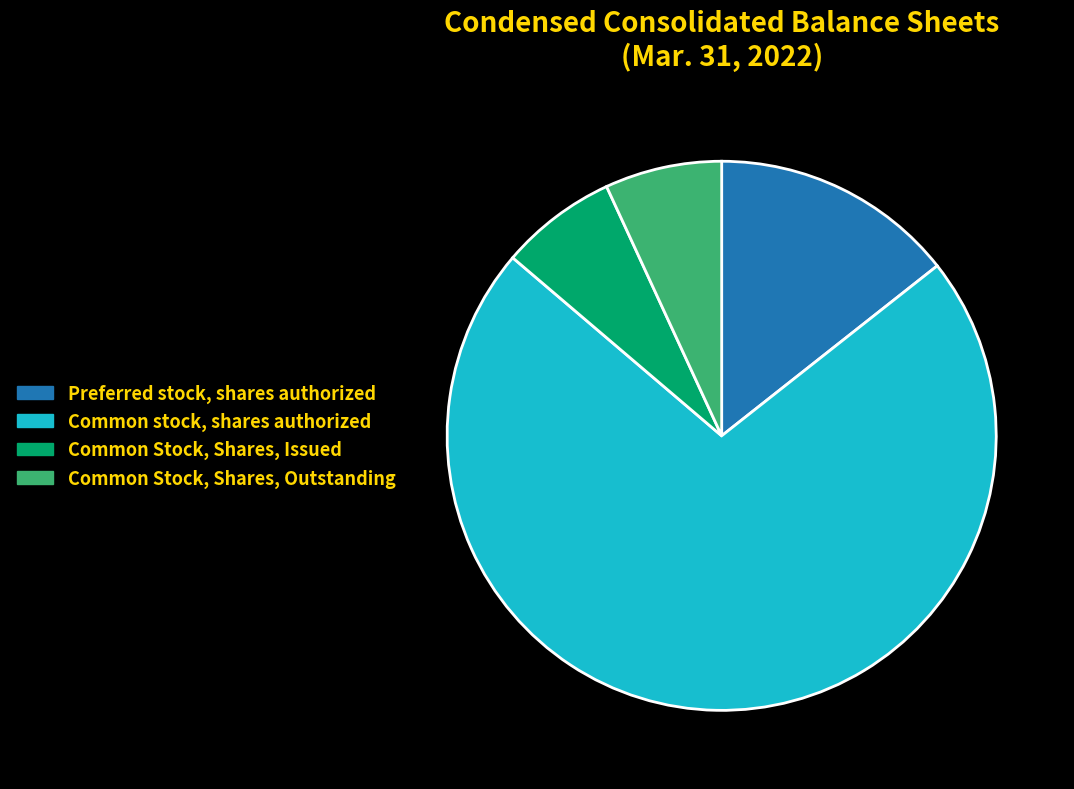

True or false: Common Stock, Shares, Outstanding accounts for 13% of the total.

False